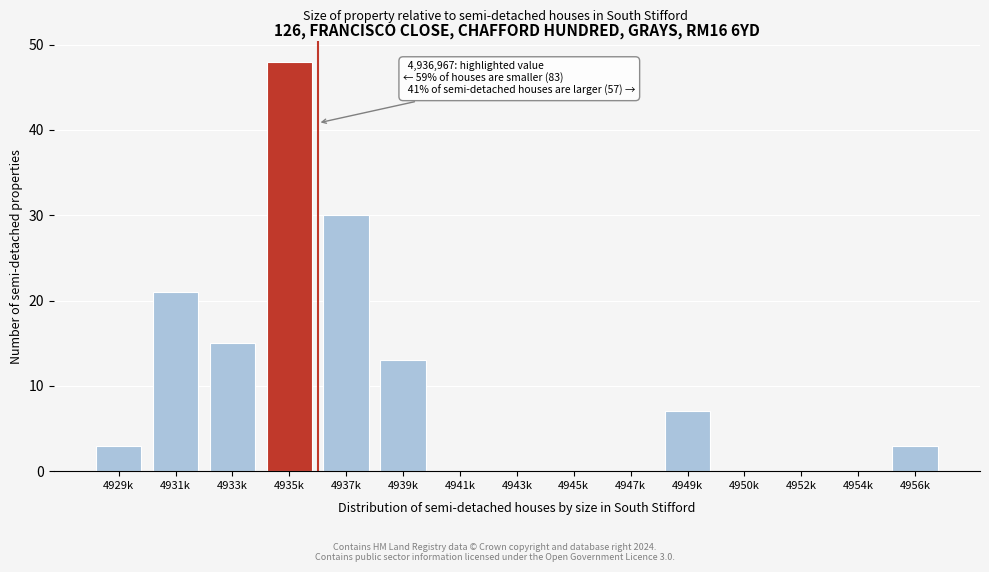

Reading right to left, list all the values displayed in this chart.

4956k=3	4954k=0	4952k=0	4950k=0	4949k=7	4947k=0	4945k=0	4943k=0	4941k=0	4939k=13	4937k=30	4935k=48	4933k=15	4931k=21	4929k=3